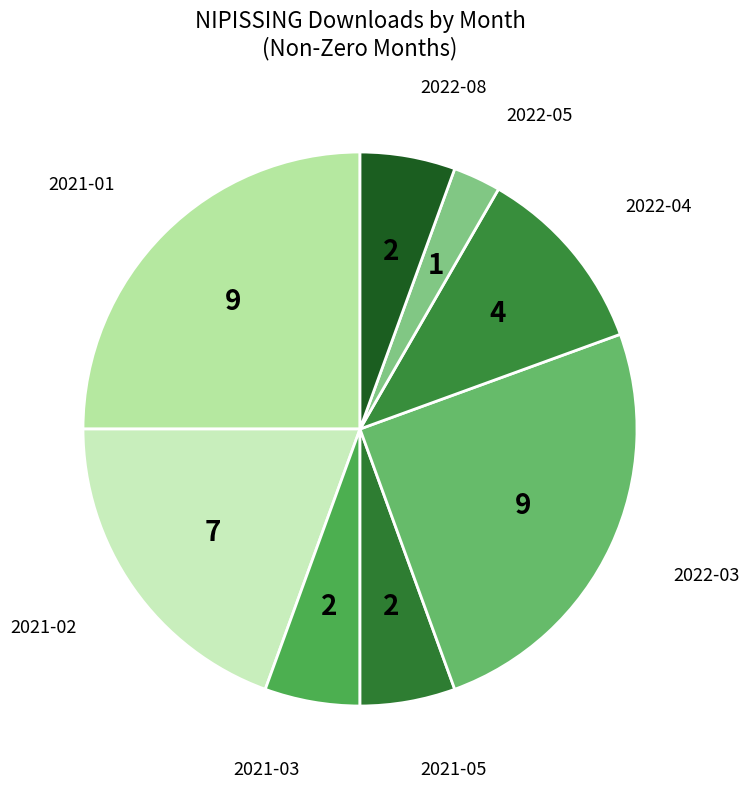

How many segments does this pie chart have?

8